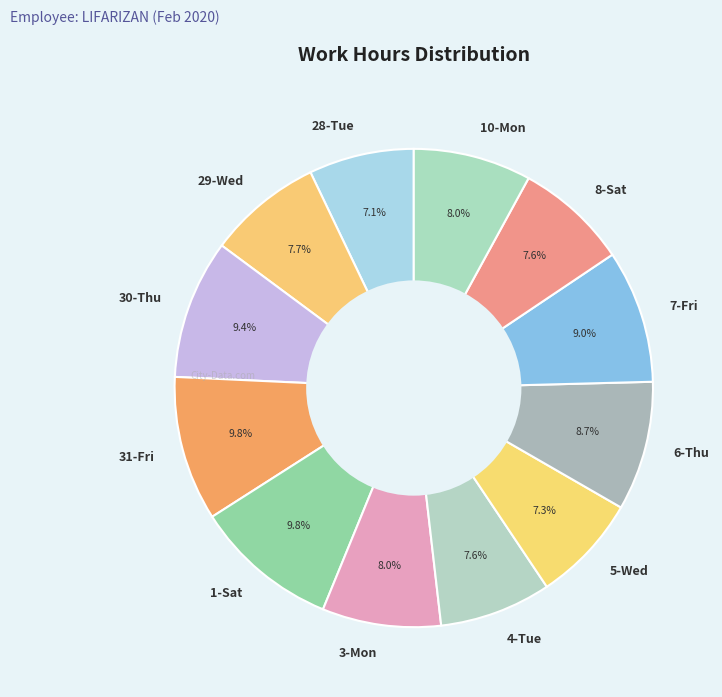

Combined, what portion of the pie is 10-Mon and 29-Wed?

15.7%